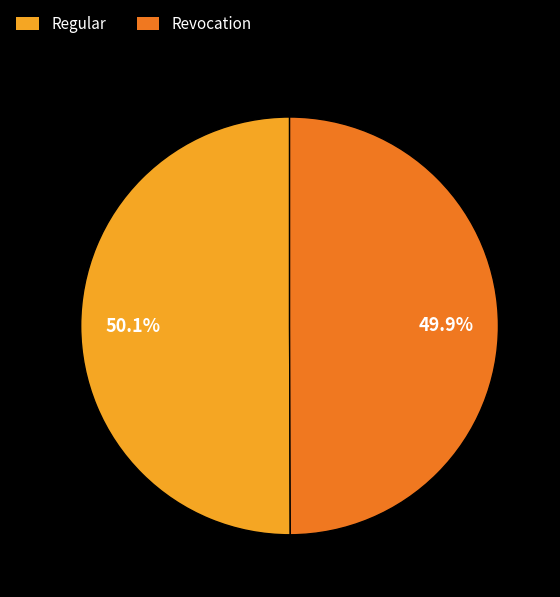

How many slices are in this pie chart?

2